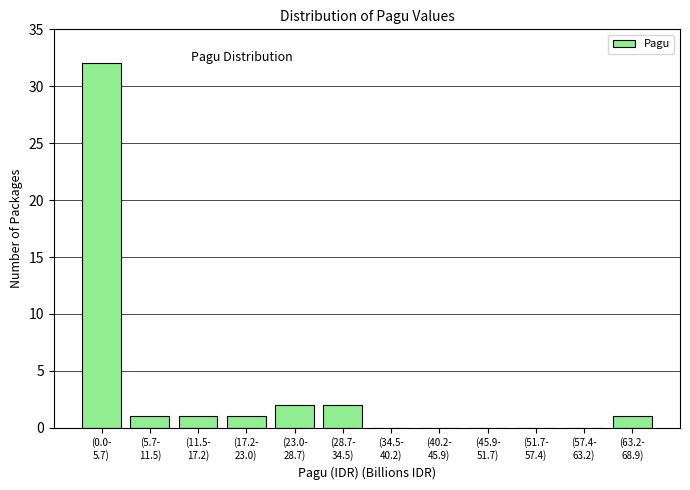

What is the sum of all values?

40